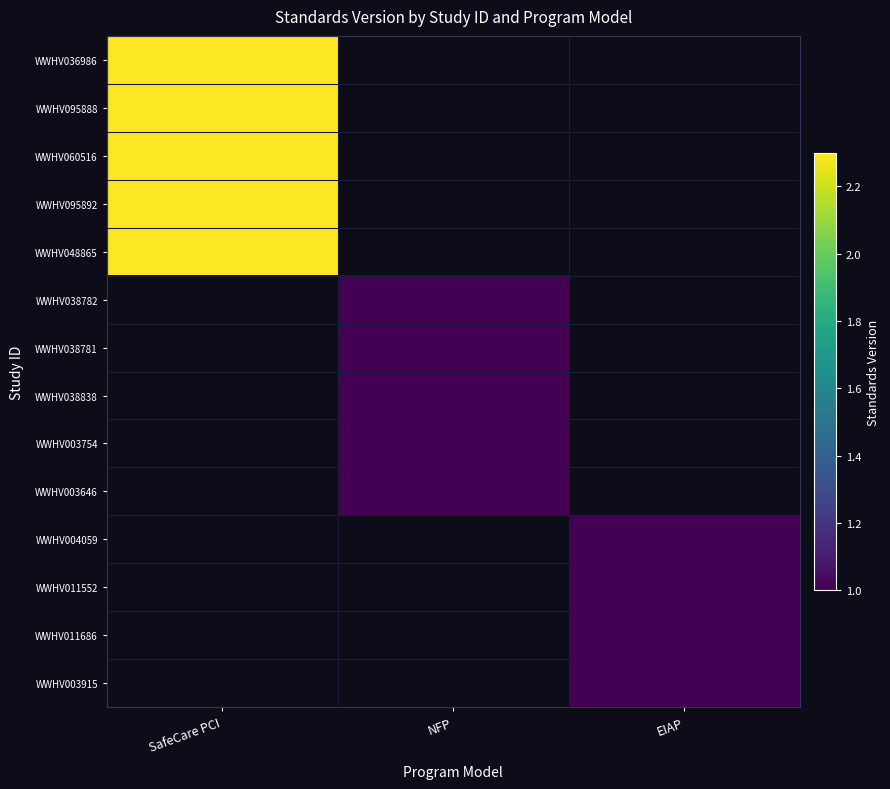

Which series has the largest total across all categories?

WWHV036986